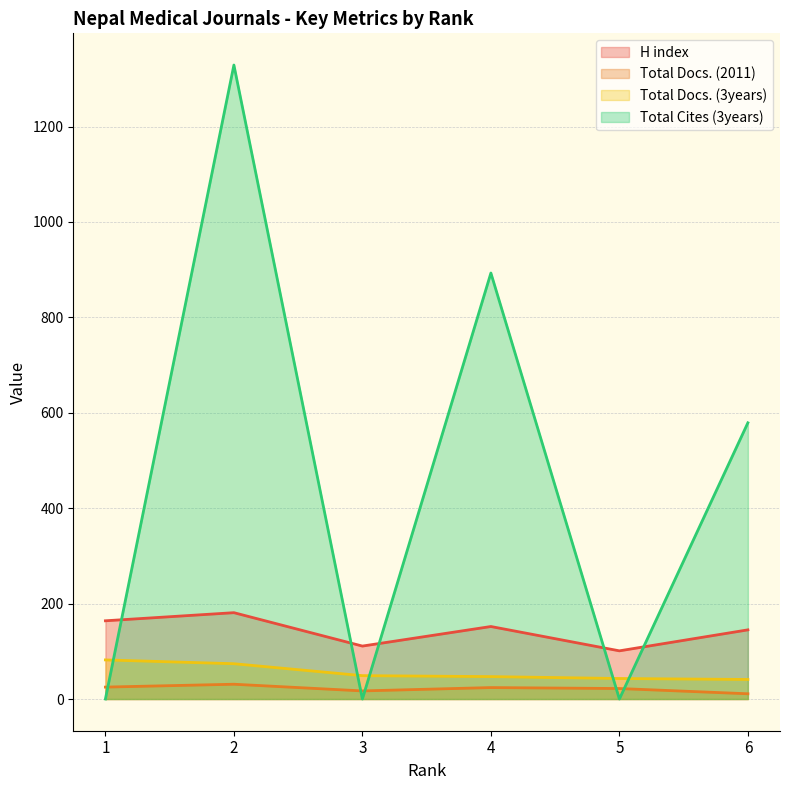

True or false: Total Cites (3years) and H index cross at least once.

True